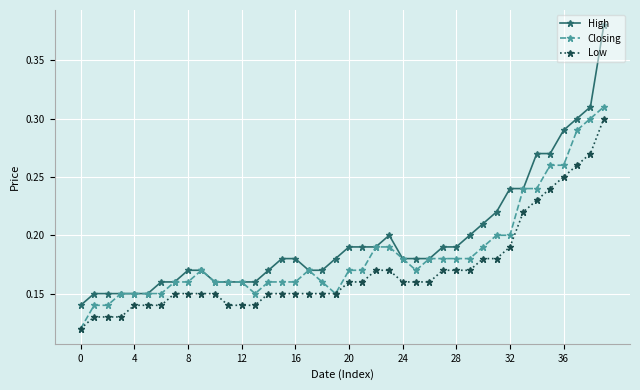

Rank the series by their average value, from lowest to highest.

Low, Closing, High